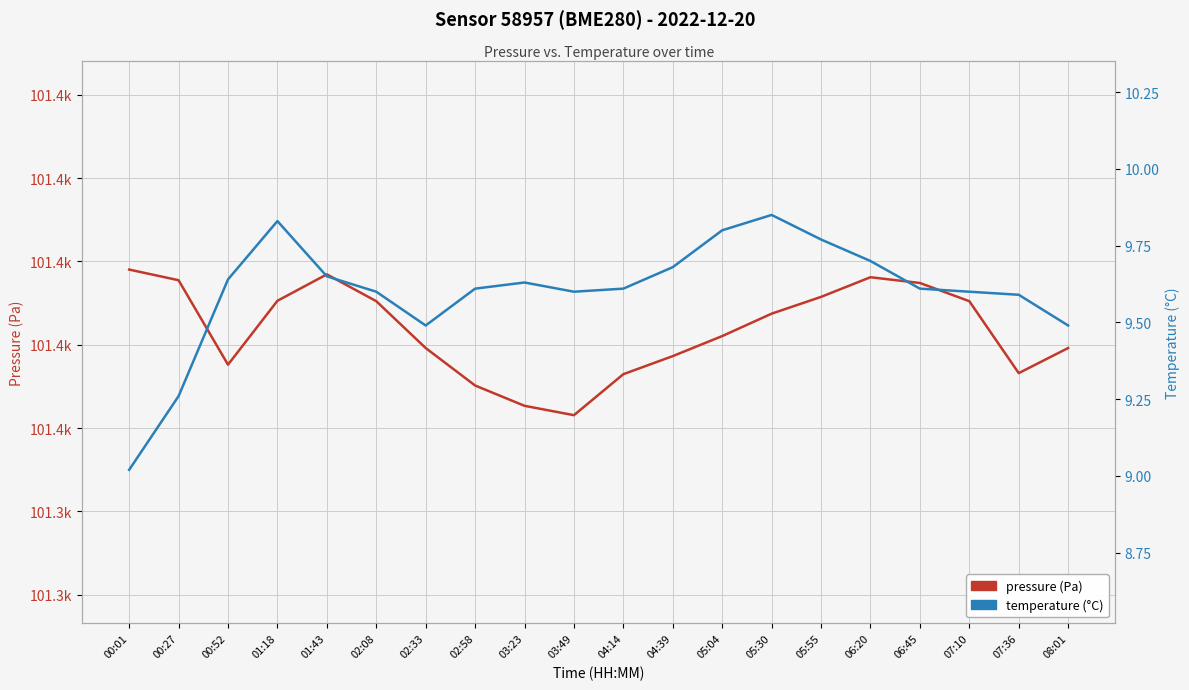

The value of pressure (Pa) at 04:14 is 51118.3. True or false?

False